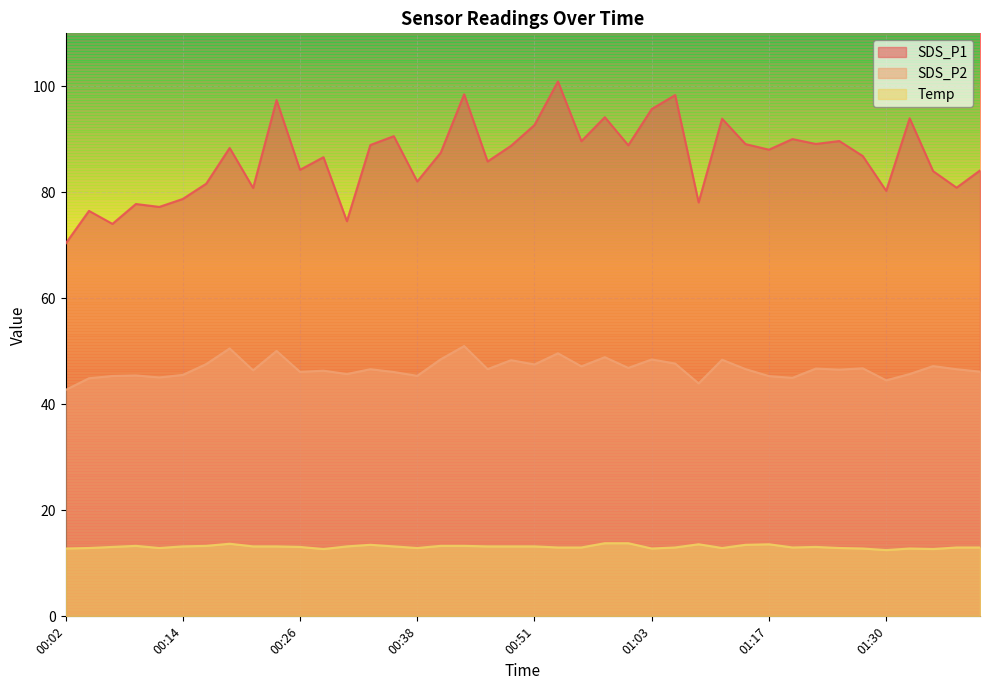

True or false: Temp and SDS_P1 intersect in this chart.

False